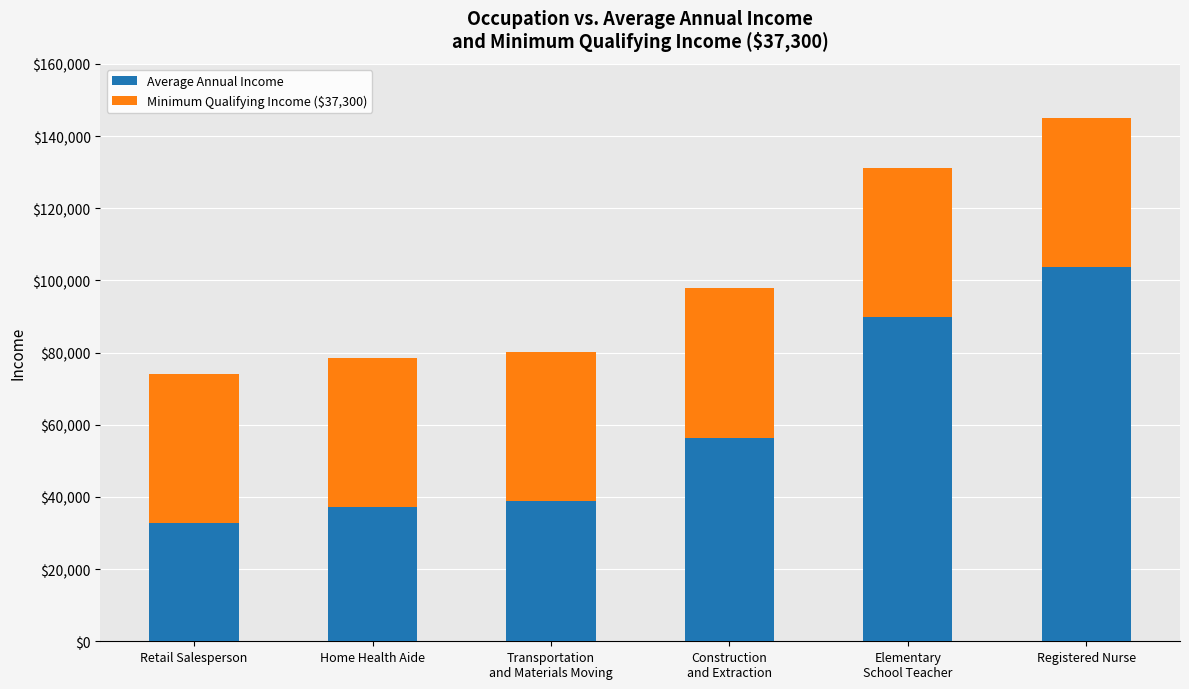

At which category is the sum across all series the highest?

Registered Nurse